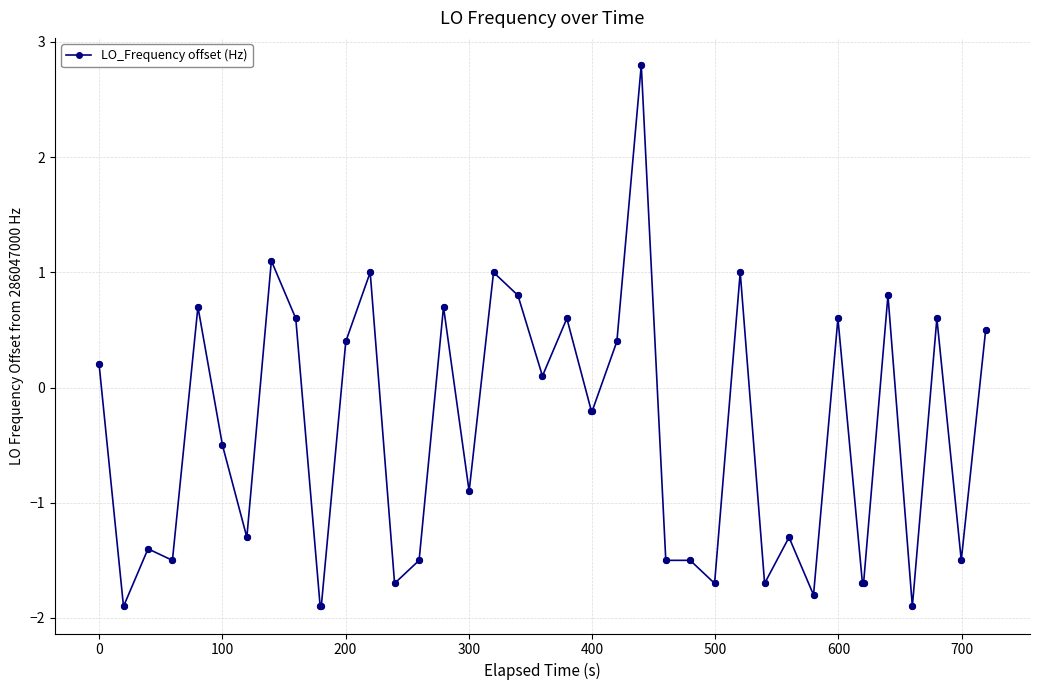

What is the maximum value shown in the chart?

2.8